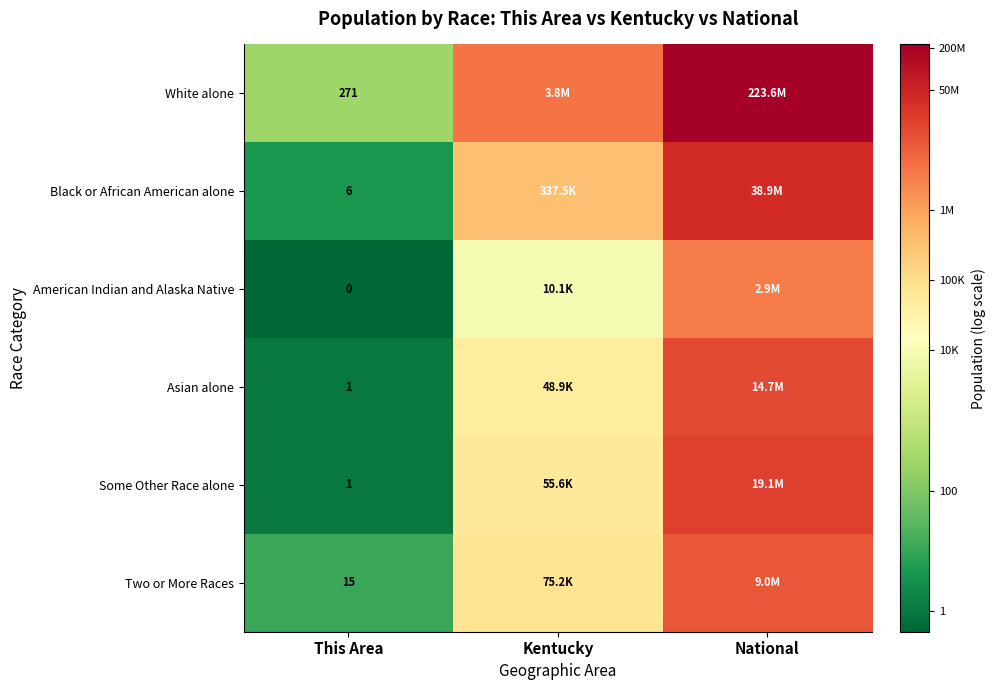

Between Kentucky and National, which is larger?

National